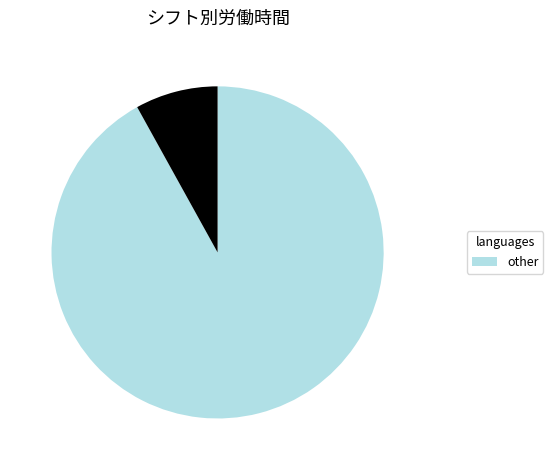

Is there a majority slice in this chart?

Yes